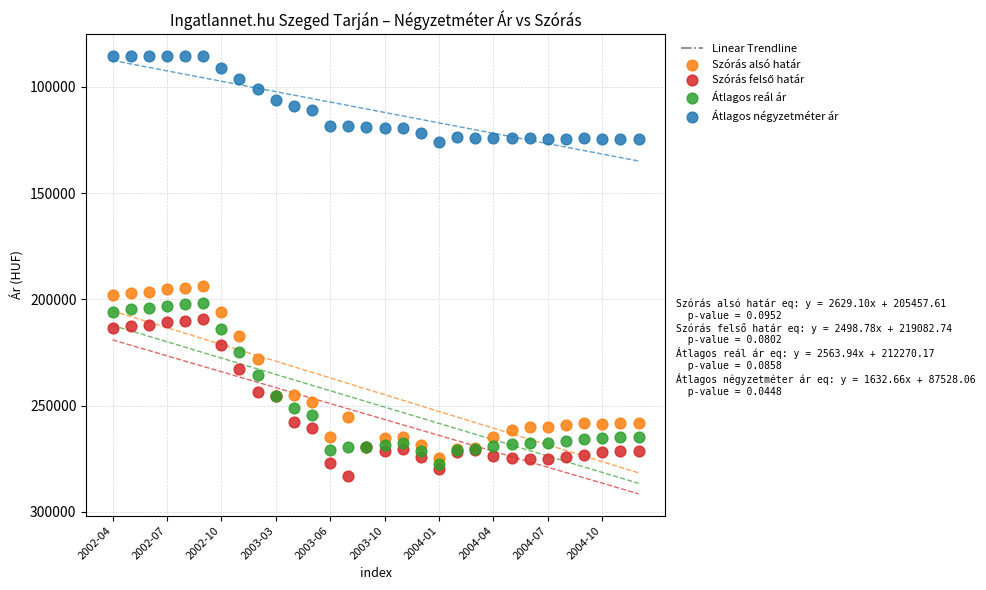

Which series has the largest Y range (max minus min)?

Szórás alsó határ